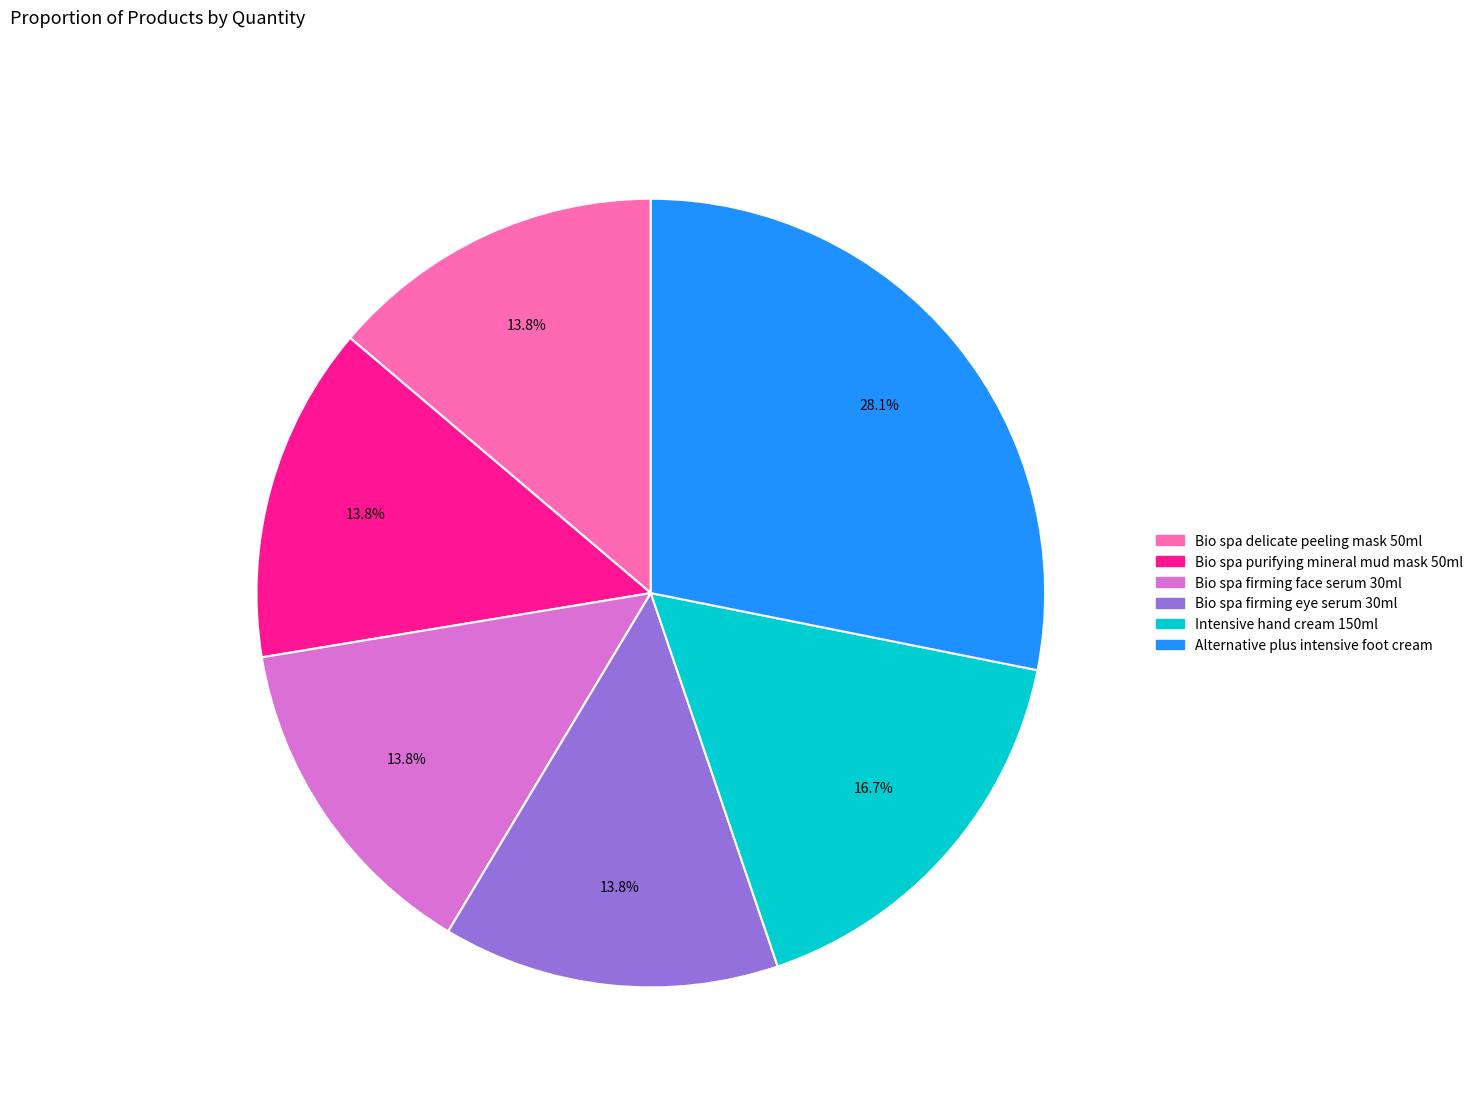

Is there any slice that represents more than half of the pie?

No